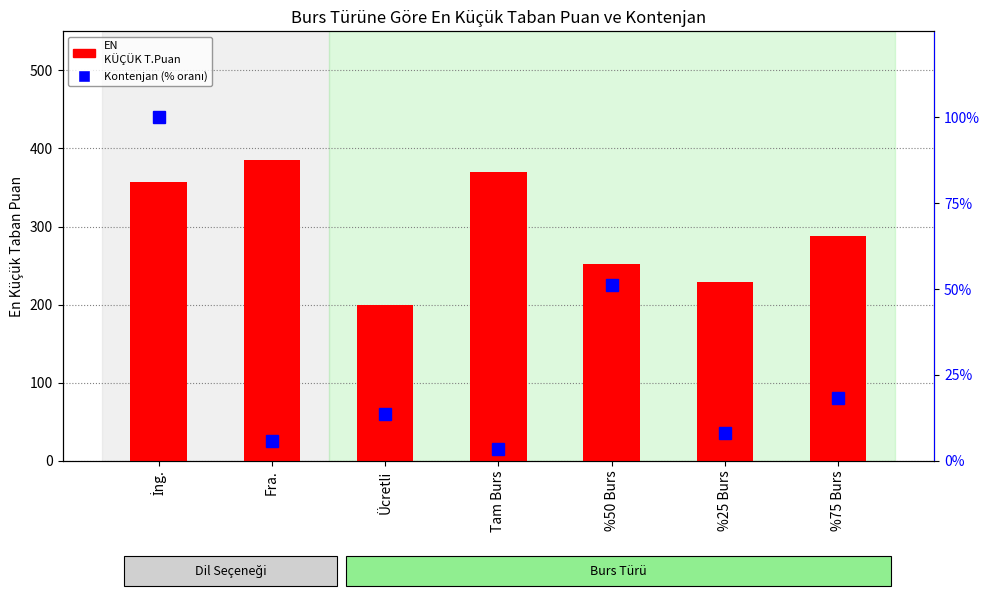

What is the average value of the Kontenjan (% oranı) series?

28.6